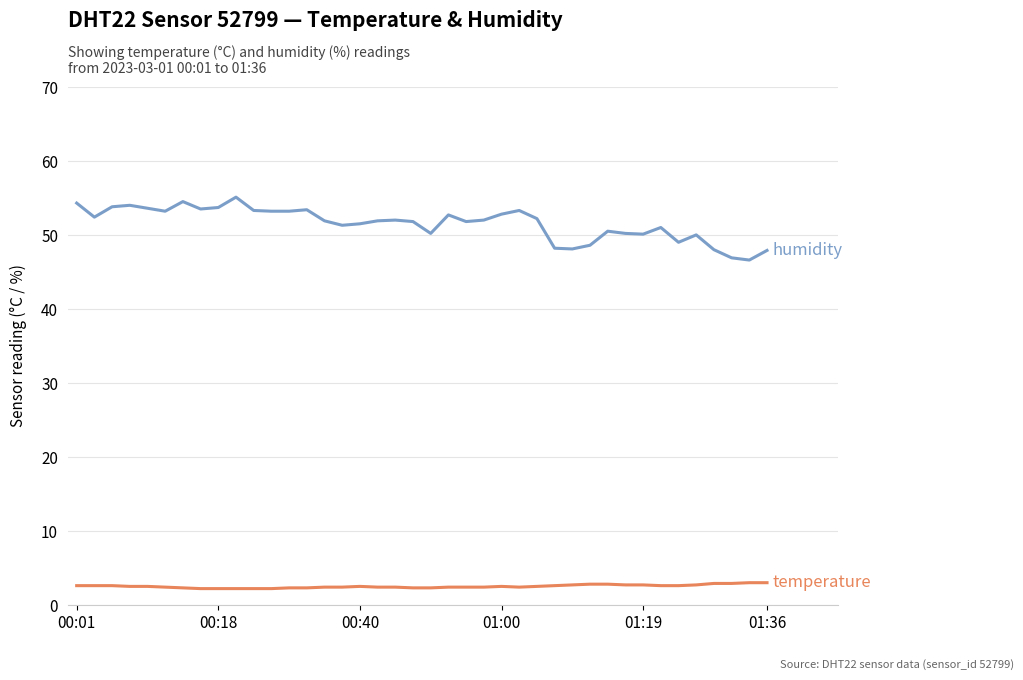

What is the minimum value shown in the chart?

2.2